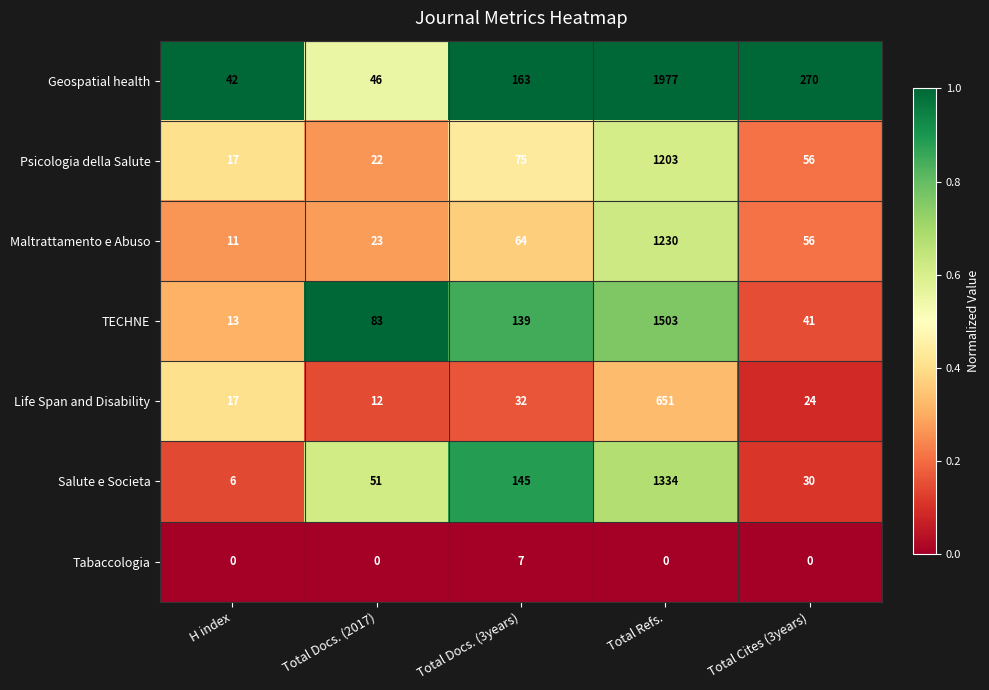

What is the difference between the Geospatial health values at H index and Total Cites (3years)?

228